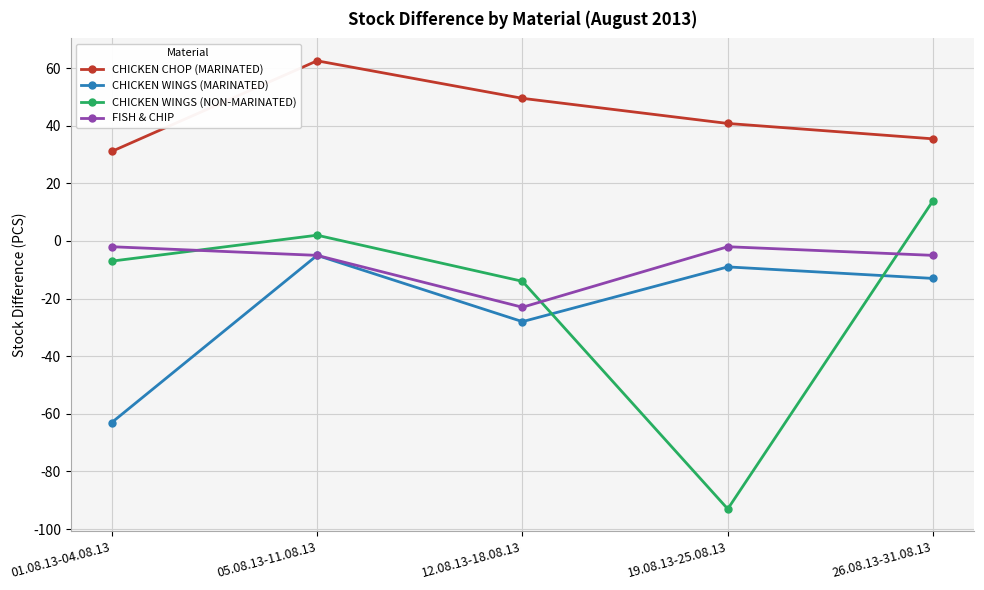

What is the average value of the CHICKEN WINGS (NON-MARINATED) series?

-19.6